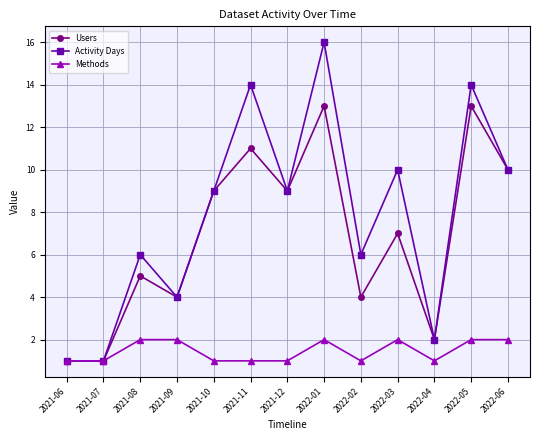

True or false: Users has more than 0 points higher than both neighbors.

True